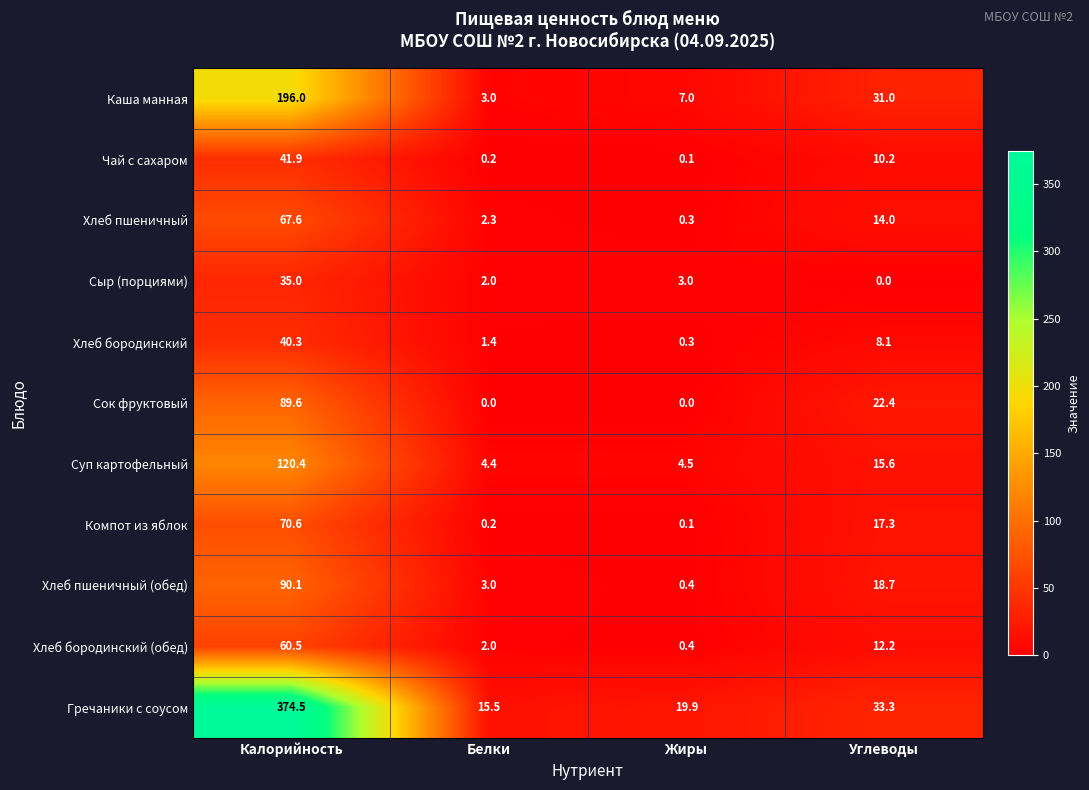

What is the maximum value shown in the chart?

374.5